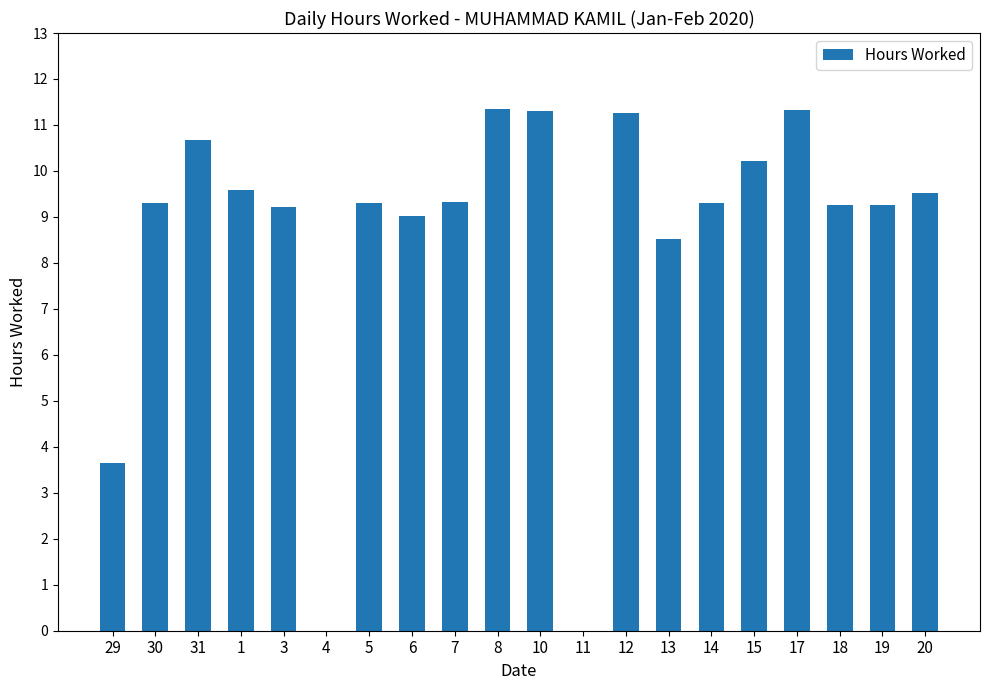

The value at 4 is 5.8. True or false?

False